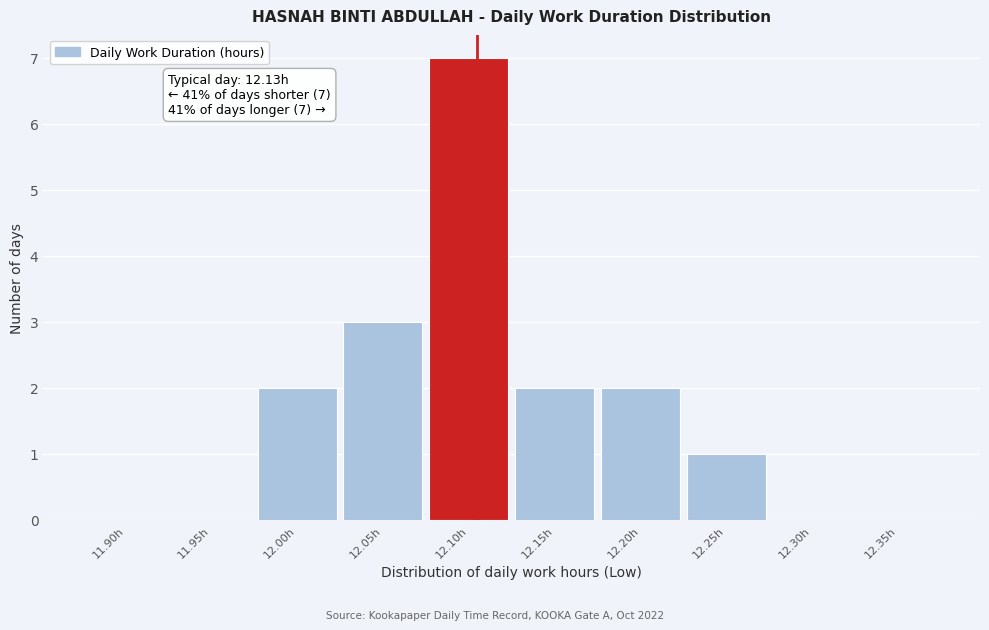

Reading left to right, what are all the values shown in this chart?

11.90h=0	11.95h=0	12.00h=2	12.05h=3	12.10h=7	12.15h=2	12.20h=2	12.25h=1	12.30h=0	12.35h=0